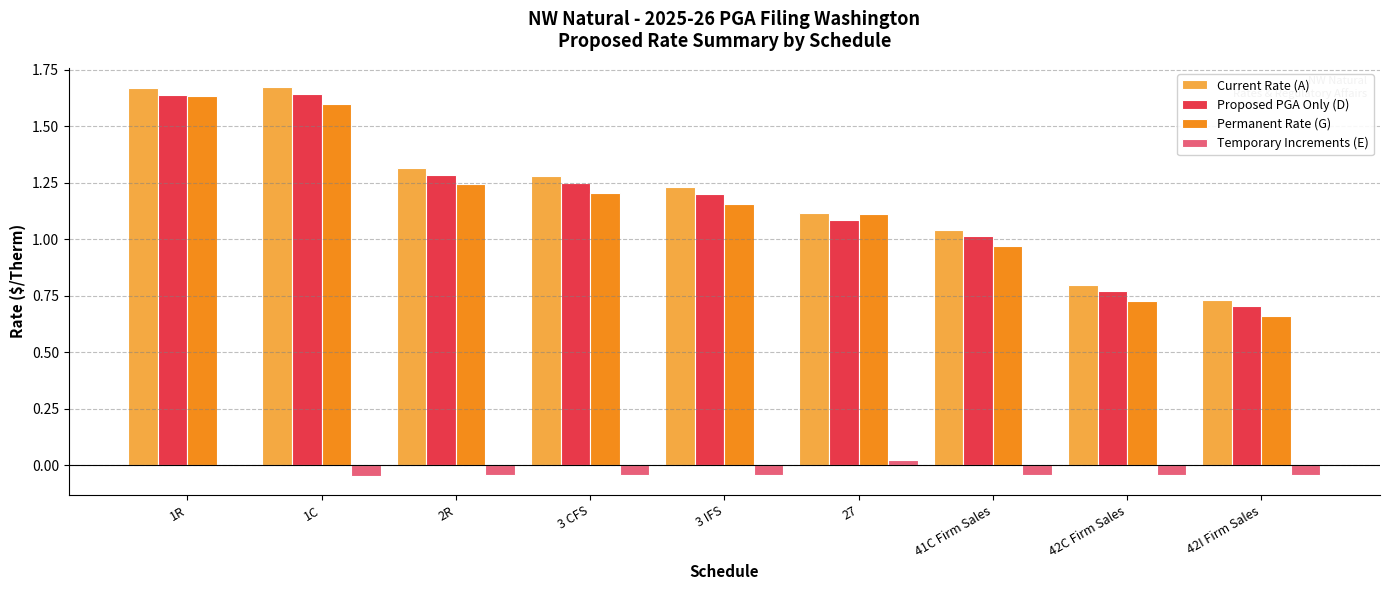

Which series changed the most between 41C Firm Sales and 42C Firm Sales?

Permanent Rate (G)